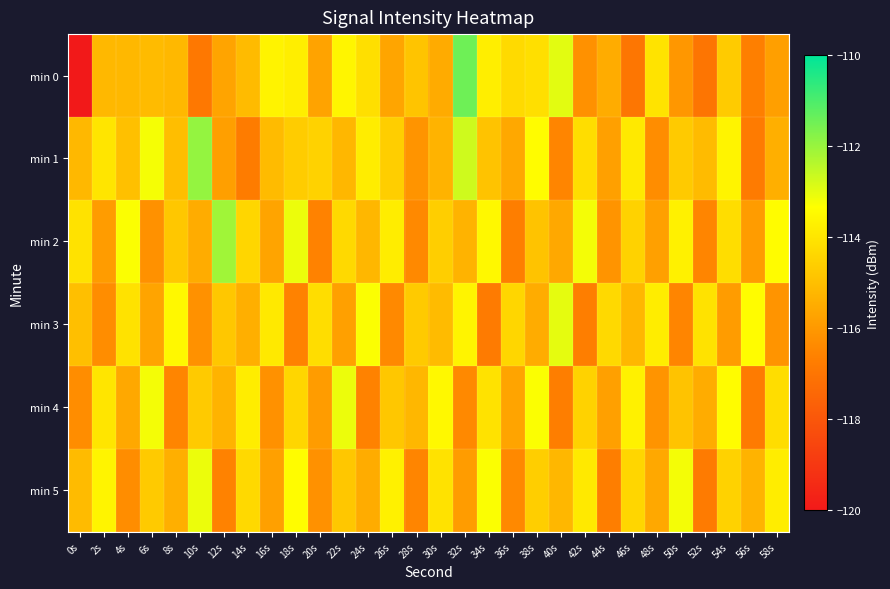

Between 8s and 52s, which is larger?

8s